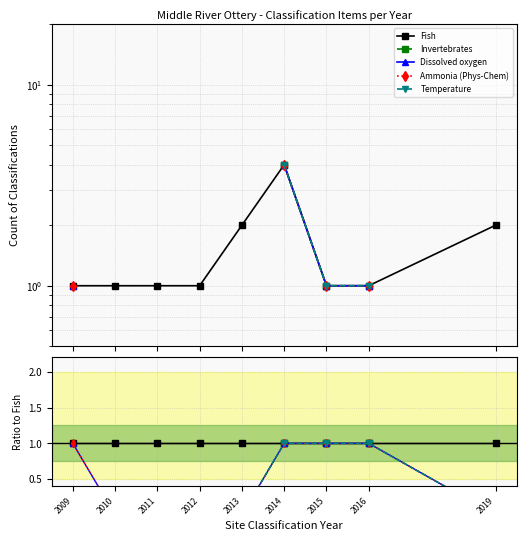

True or false: Temperature and Ammonia (Phys-Chem) intersect in this chart.

False